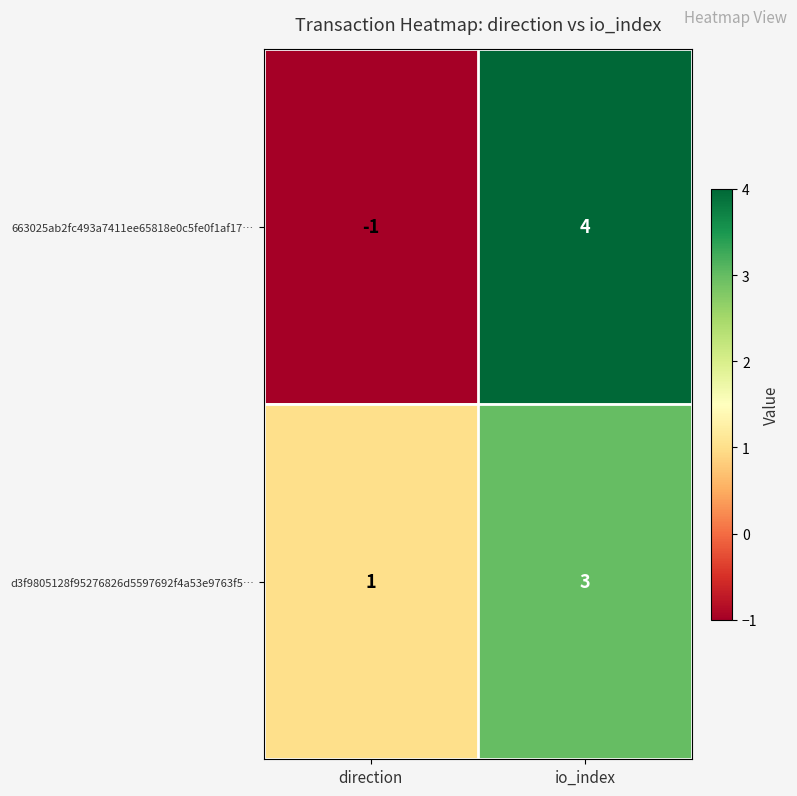

What is the difference between the maximum and minimum values in the 663025ab2fc493a7411ee65818e0c5fe0f1af17… series?

5